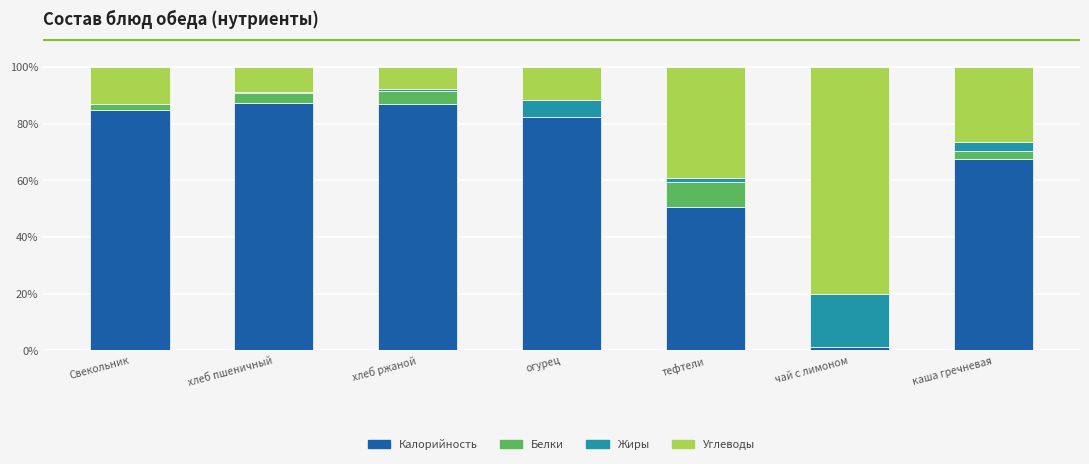

The value of Калорийность at тефтели is 50.7. True or false?

True